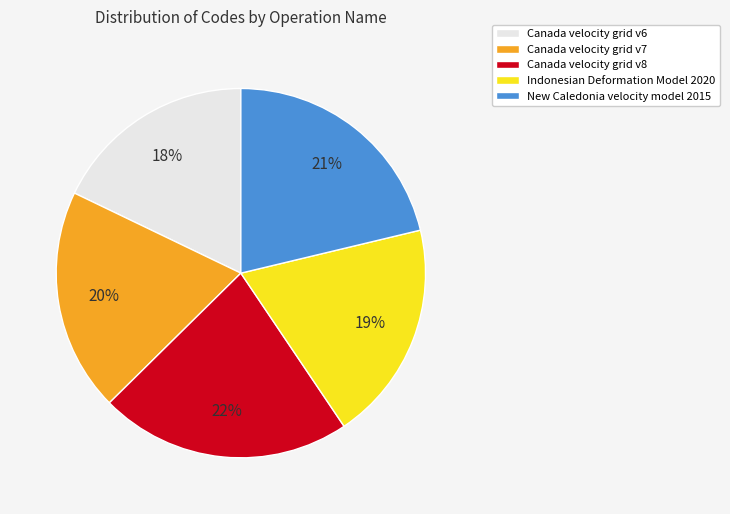

Count the number of slices in the pie.

5